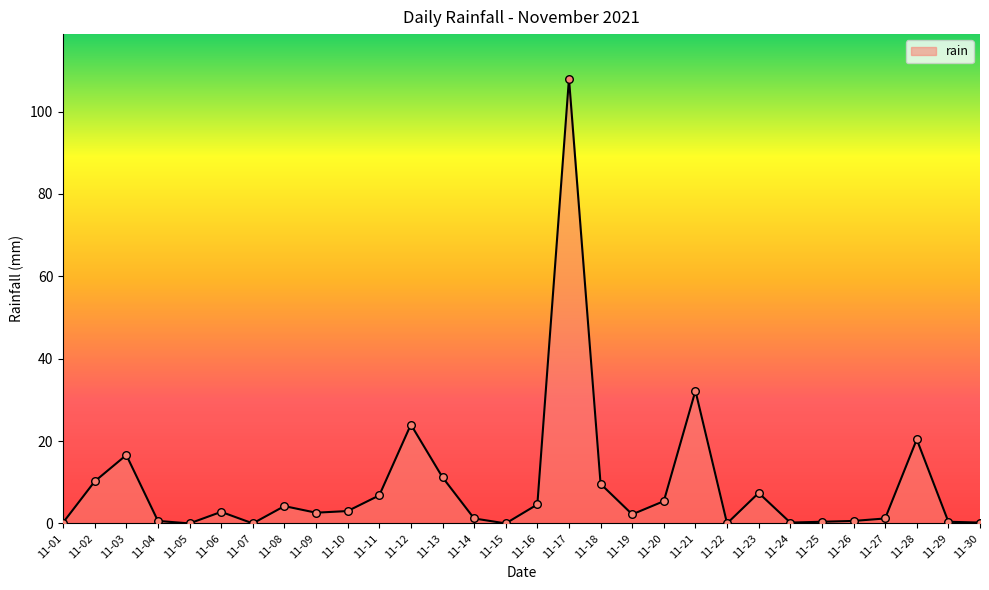

Which has a higher value, 11-07 or 11-17?

11-17